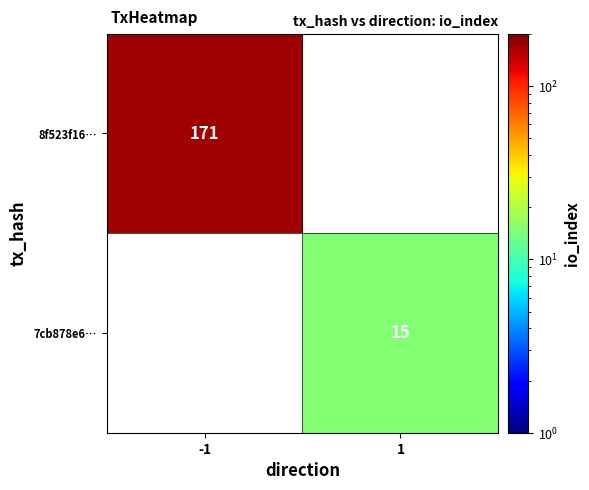

Is the value of 7cb878e6… at 1 greater than the value of 8f523f16… at -1?

No